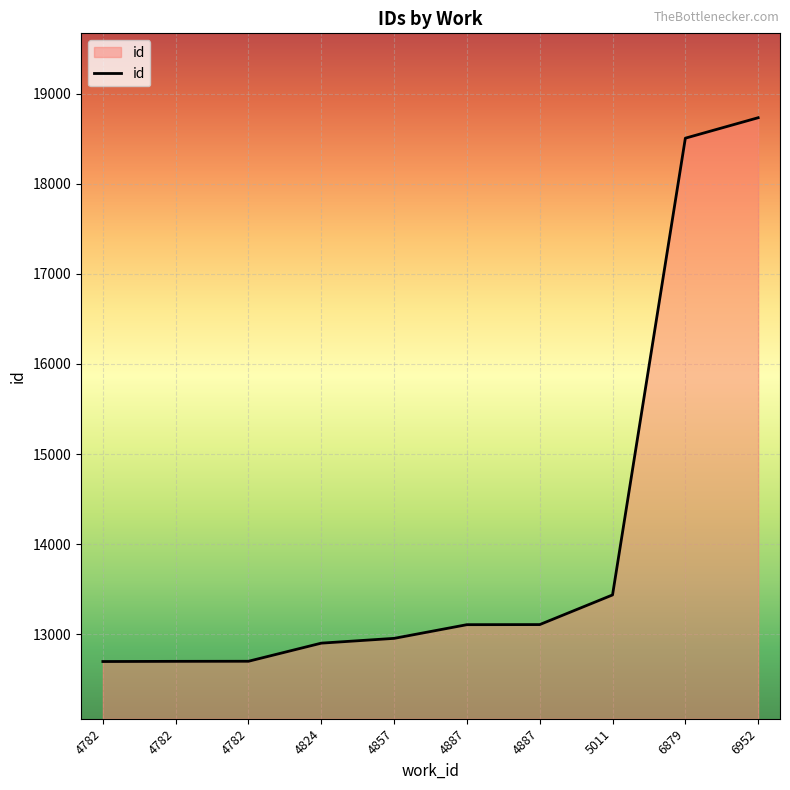

Does the chart display data point markers on the line(s)?

No